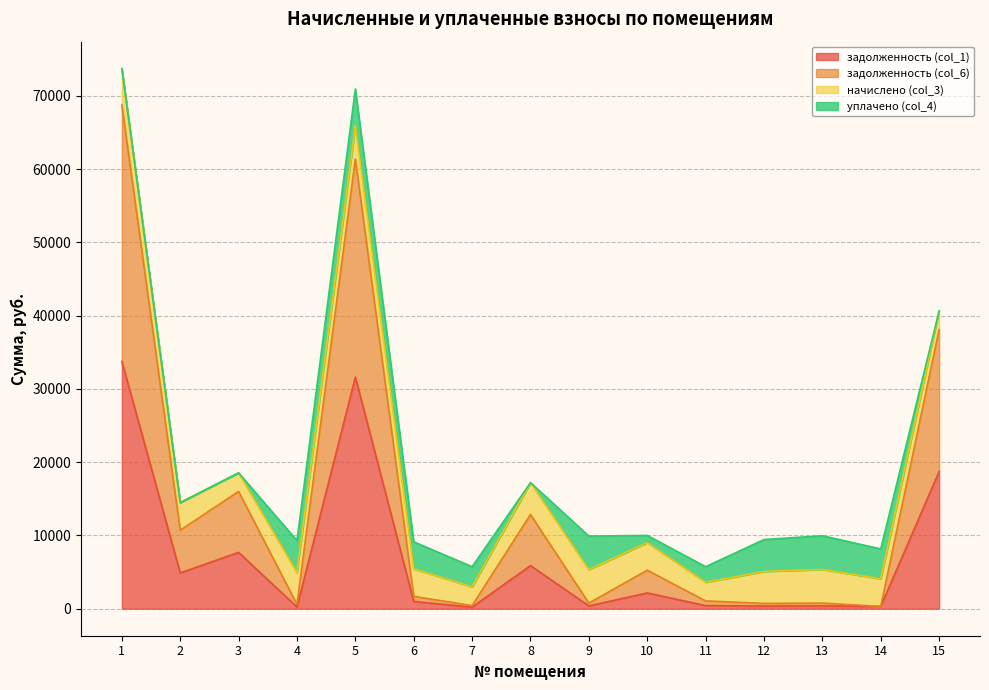

Where is задолженность (col_1) nearest to the value 16980?

15